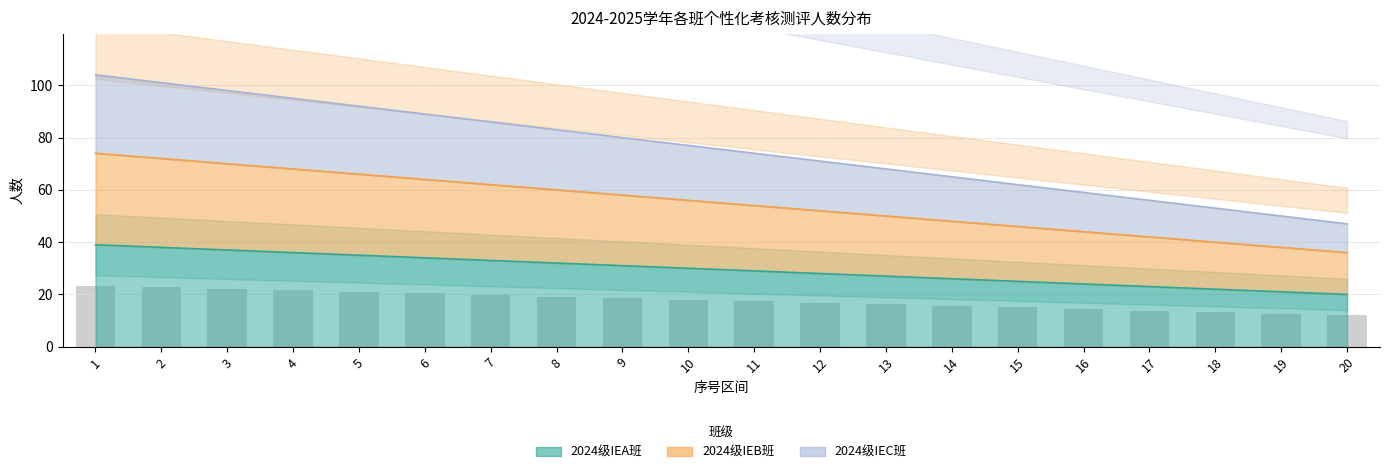

Which series has the widest spread of values?

2024级IEC班